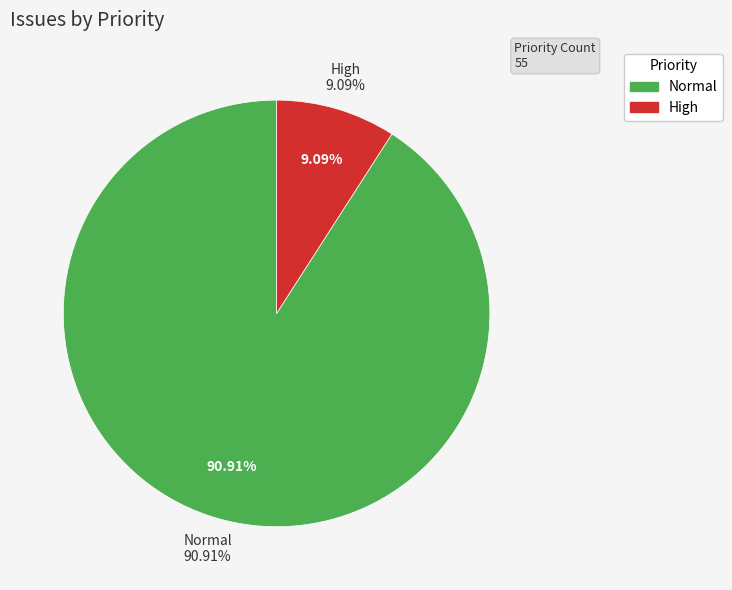

How many slices are in this pie chart?

2